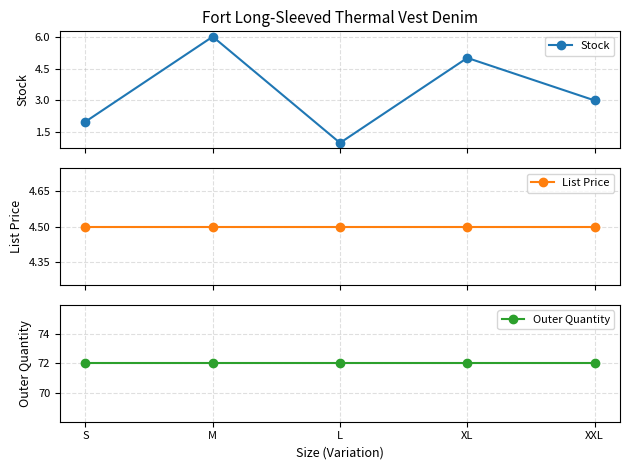

What value does the Outer Quantity series have at M?

72.0